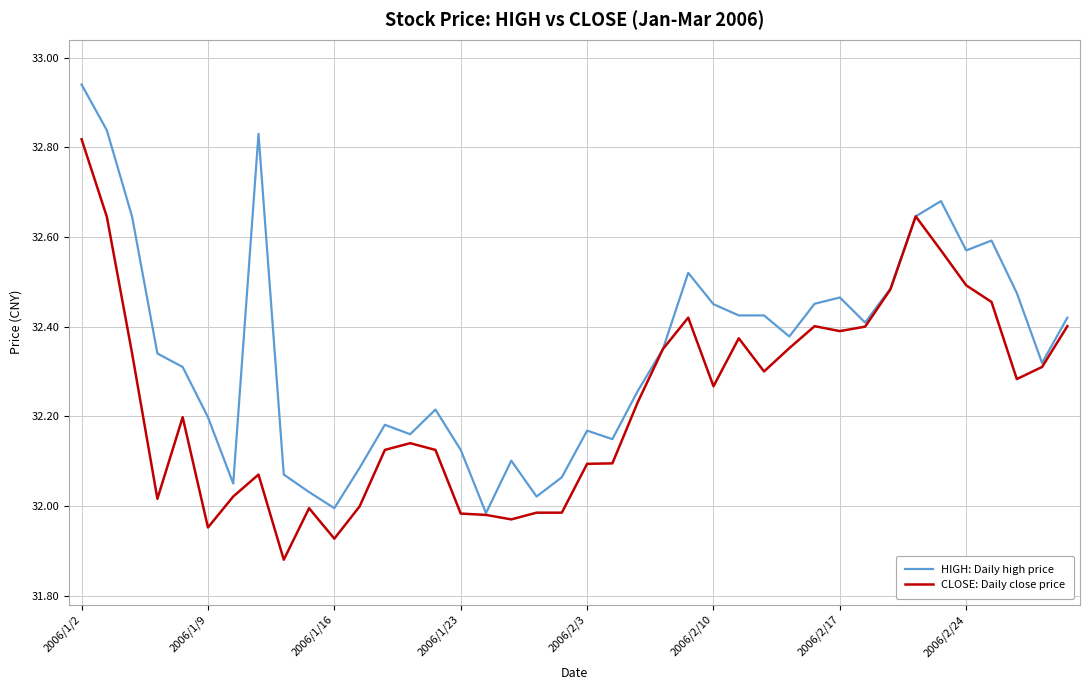

Which series has the largest total across all categories?

HIGH: Daily high price